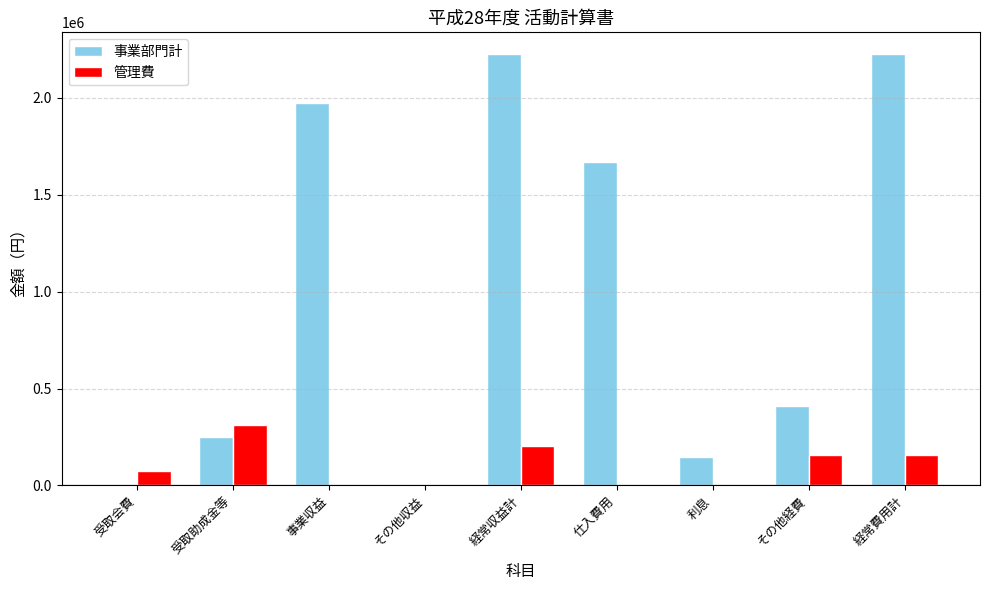

How many series are shown in this chart?

2